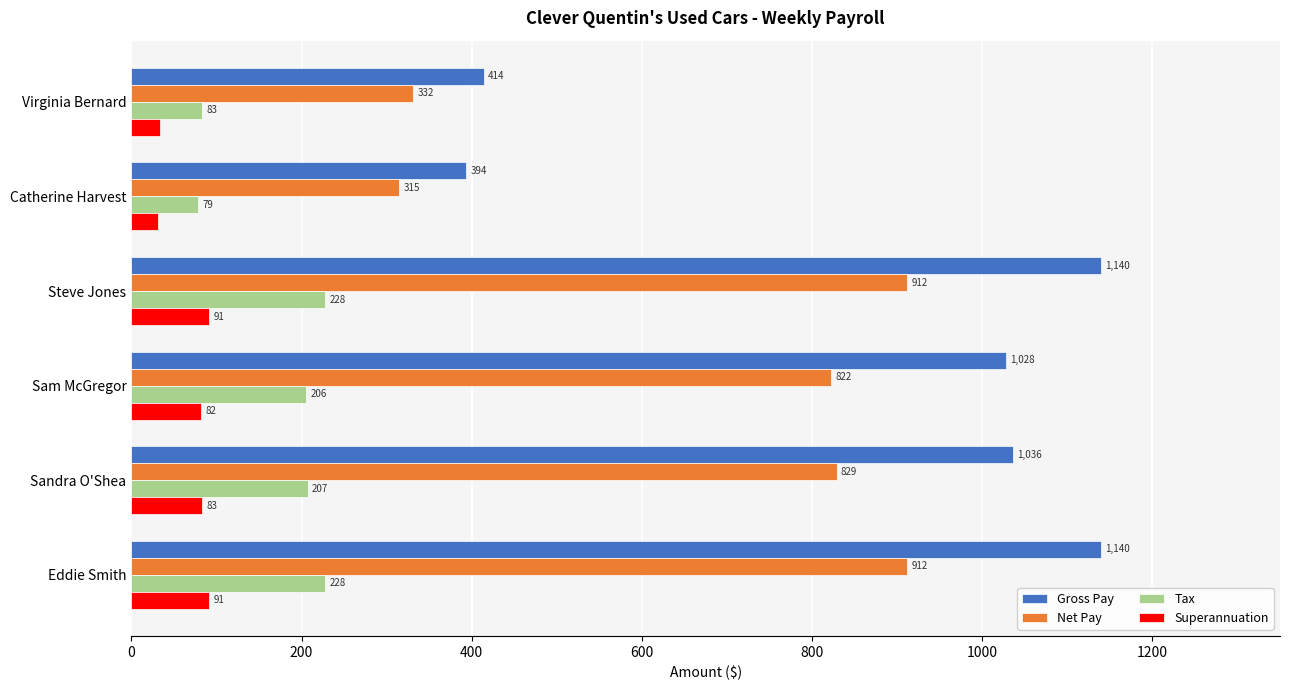

What value does the Superannuation series have at Sandra O'Shea?

82.9